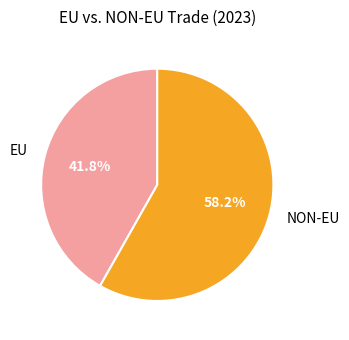

Count the number of slices in the pie.

2